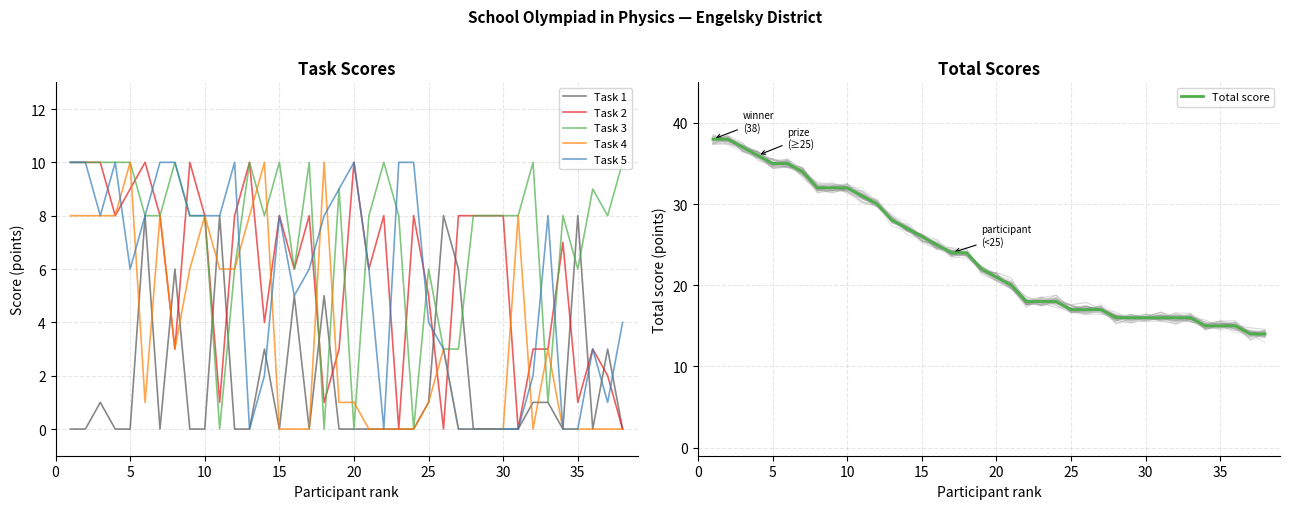

What is the maximum value shown in the chart?

38